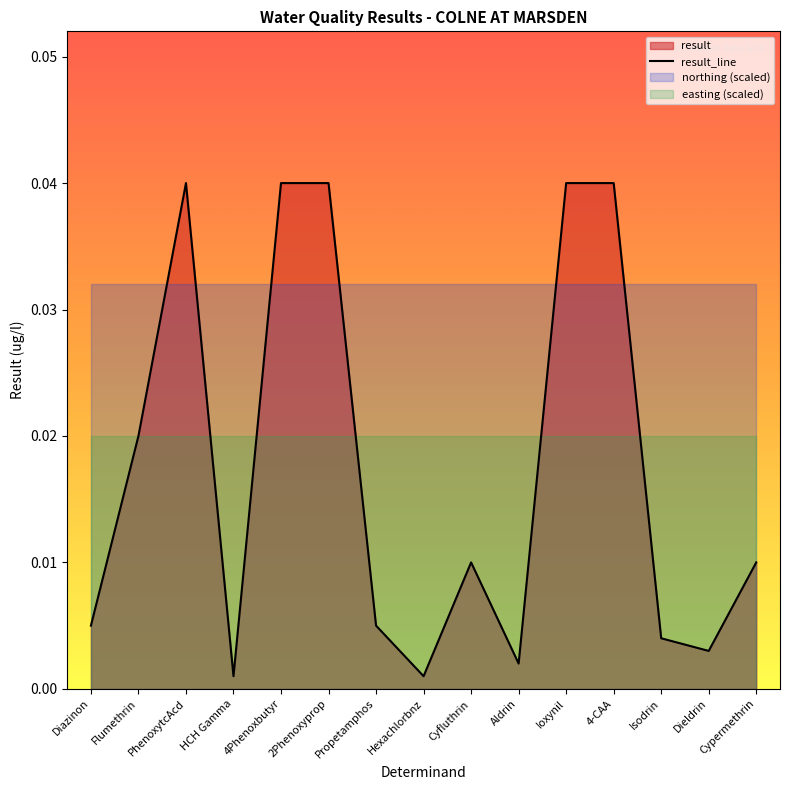

The value at Diazinon is 0.0. True or false?

False